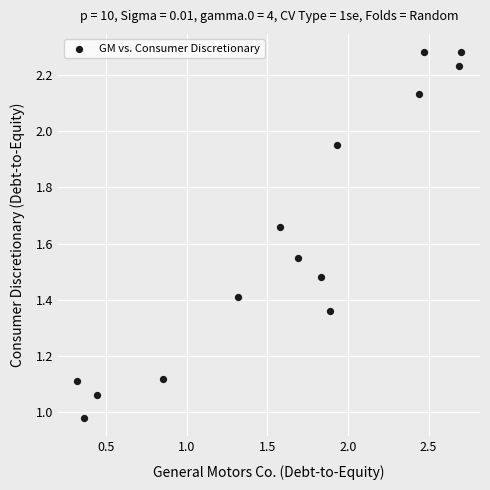

What is the range of X values (max minus min)?

2.4